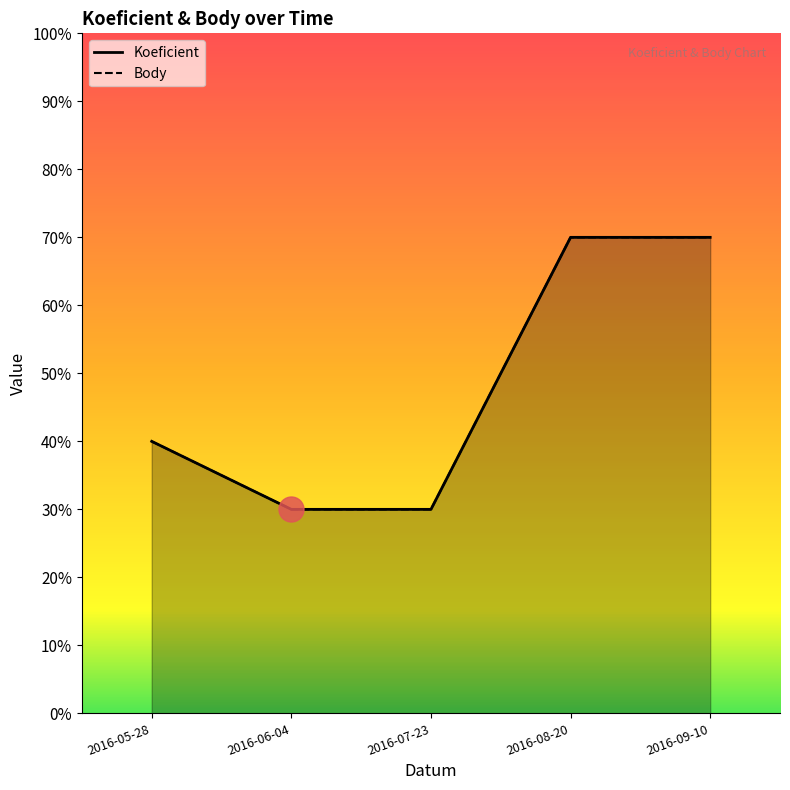

True or false: Koeficient has more than 2 points higher than both neighbors.

False